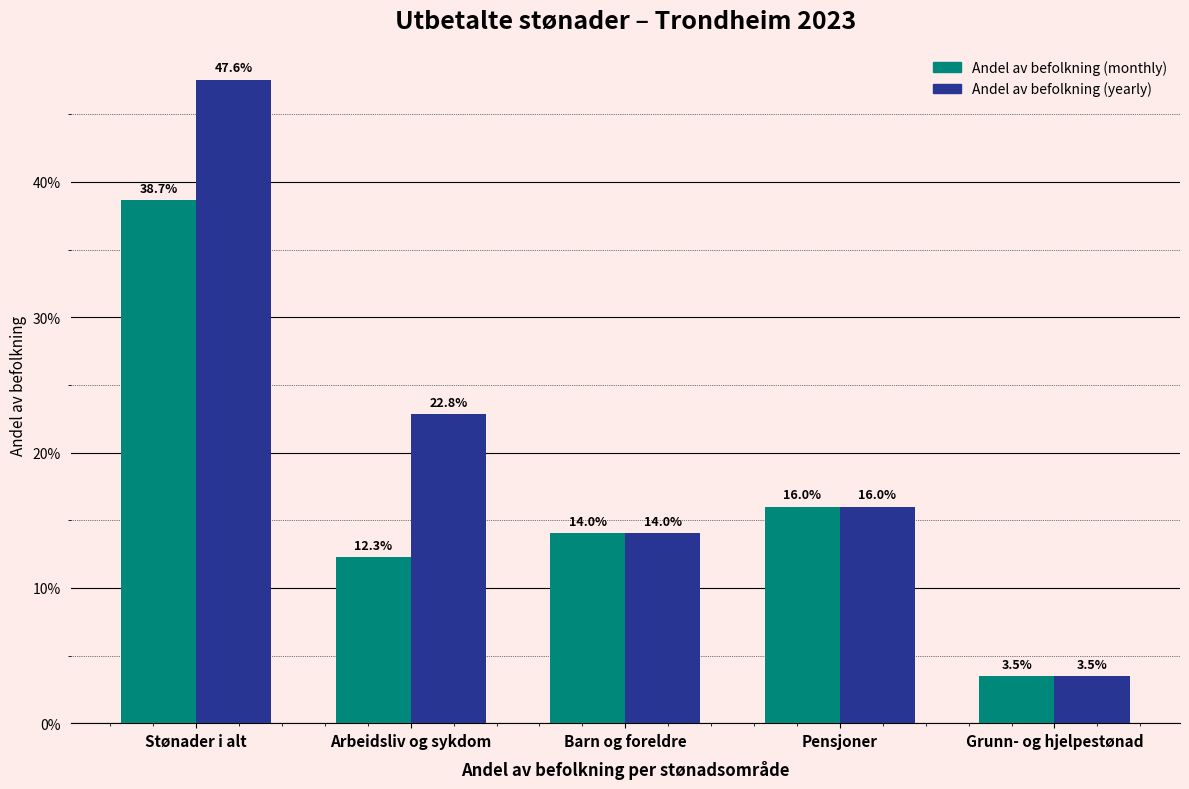

Where is Andel av befolkning (yearly) nearest to the value 0?

Grunn- og hjelpestønad